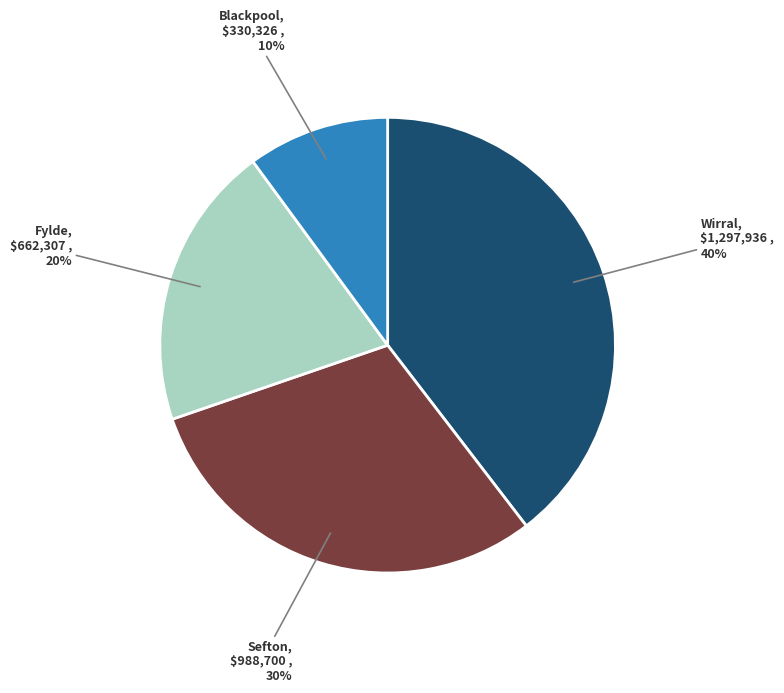

To the nearest percent, what is the difference between the largest and smallest slice percentages?

30%